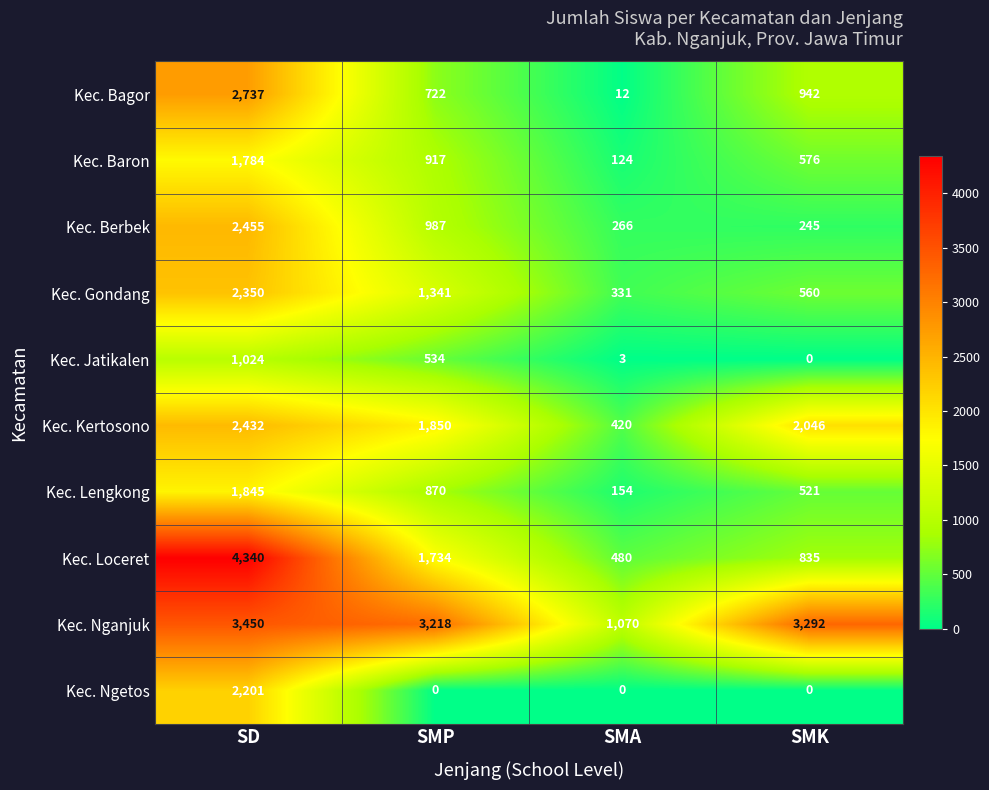

What is the difference between the highest and lowest values at SD?

3316